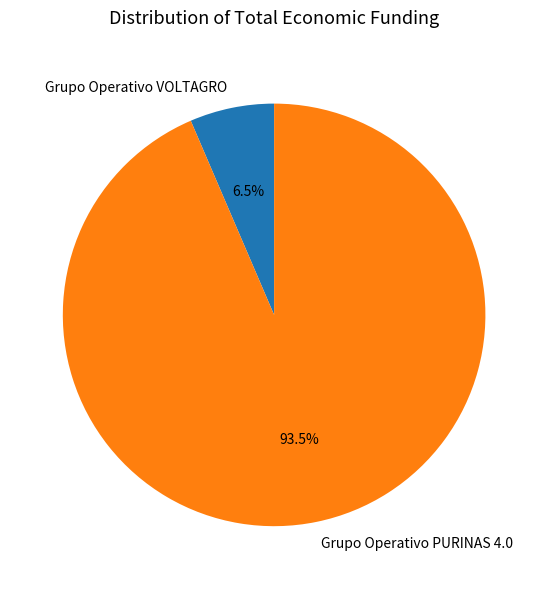

What is the majority slice?

Grupo Operativo PURINAS 4.0